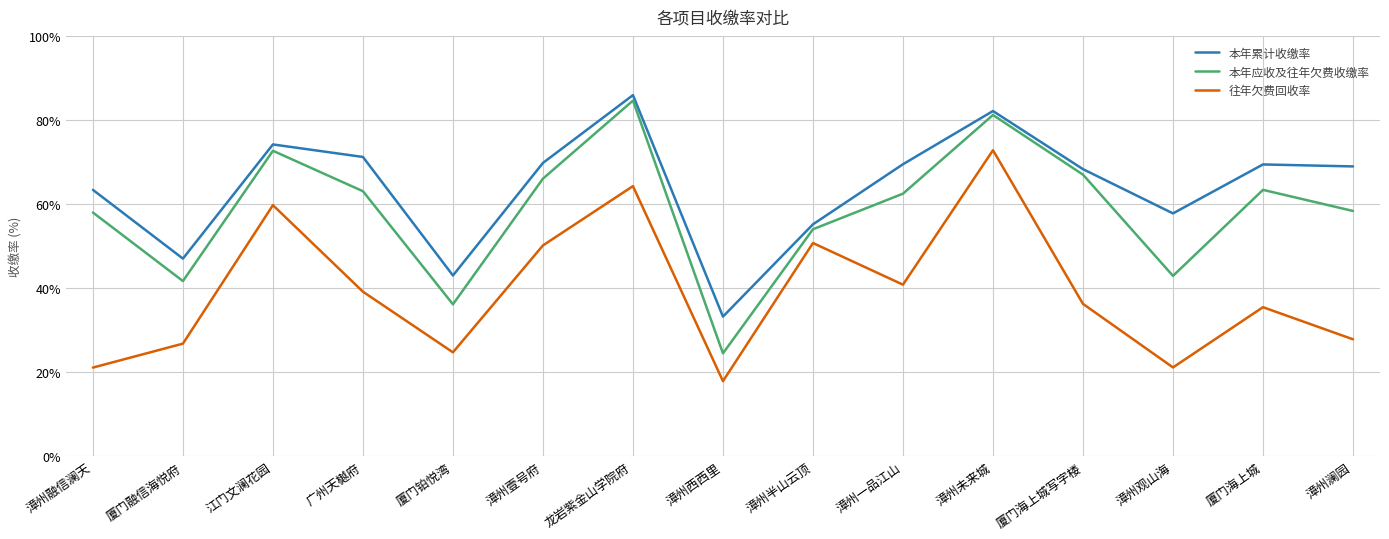

True or false: 本年应收及往年欠费收缴率 and 本年累计收缴率 intersect in this chart.

False